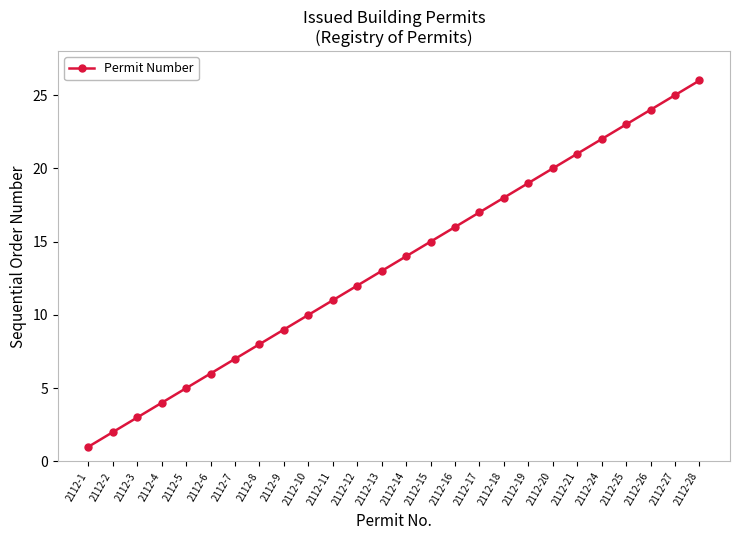

How many categories are shown in the chart?

26